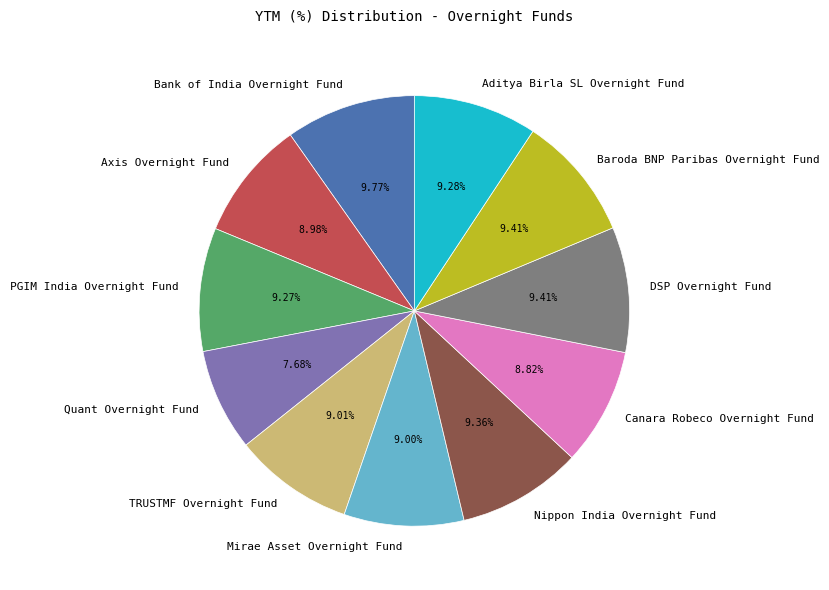

How many segments does this pie chart have?

11